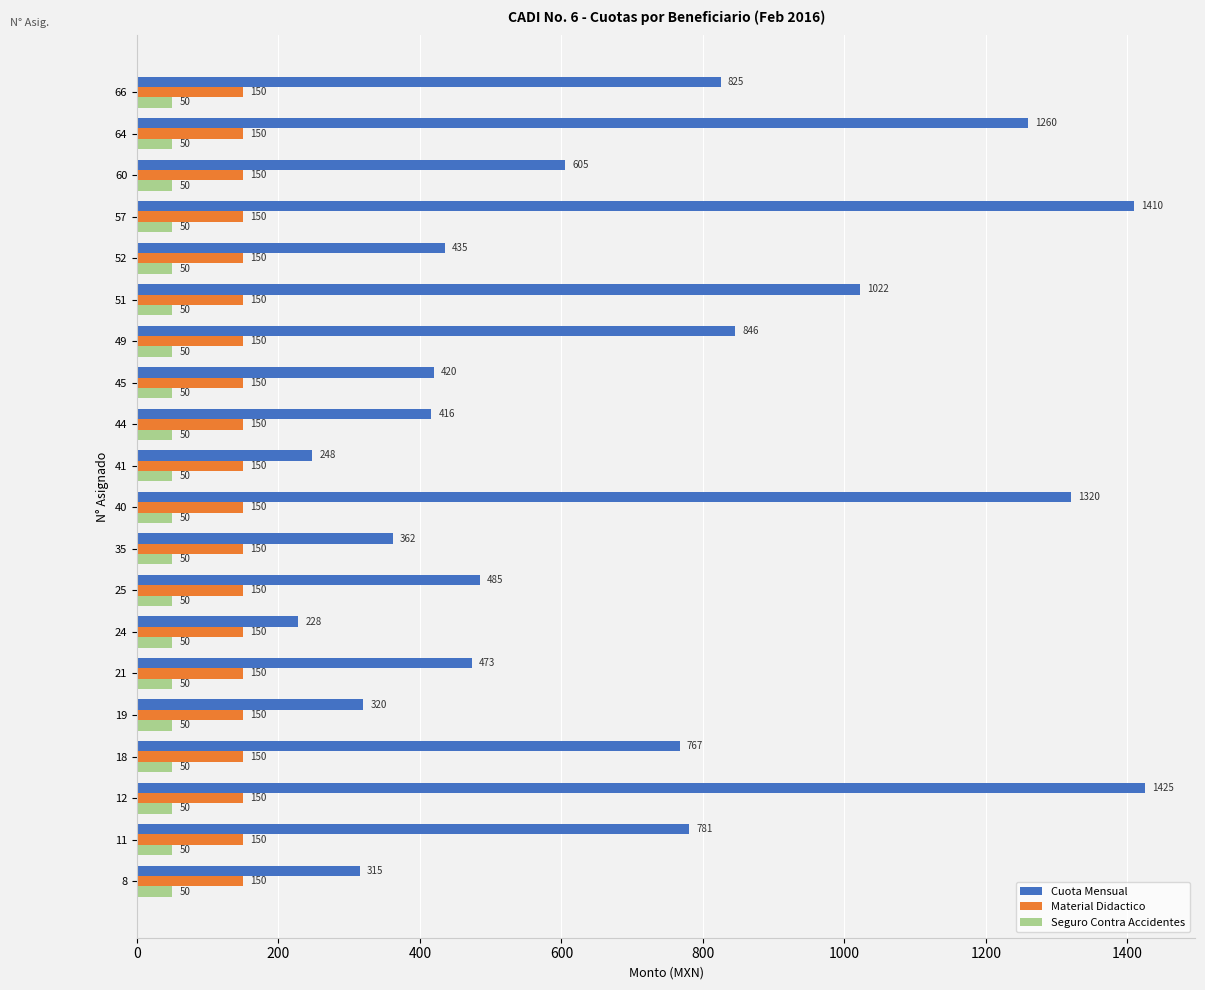

Between 8 and 51, which series saw the biggest shift?

Cuota Mensual